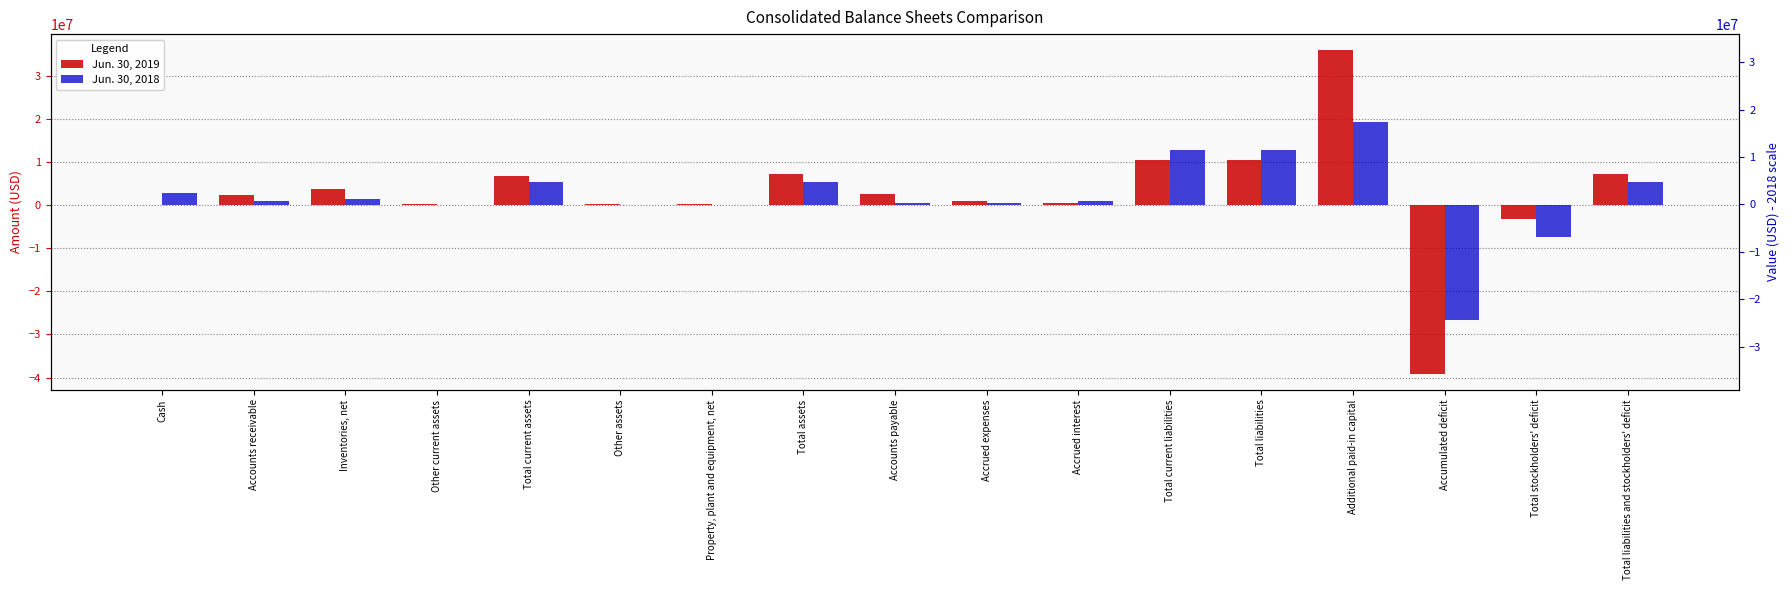

How many series are shown in this chart?

2